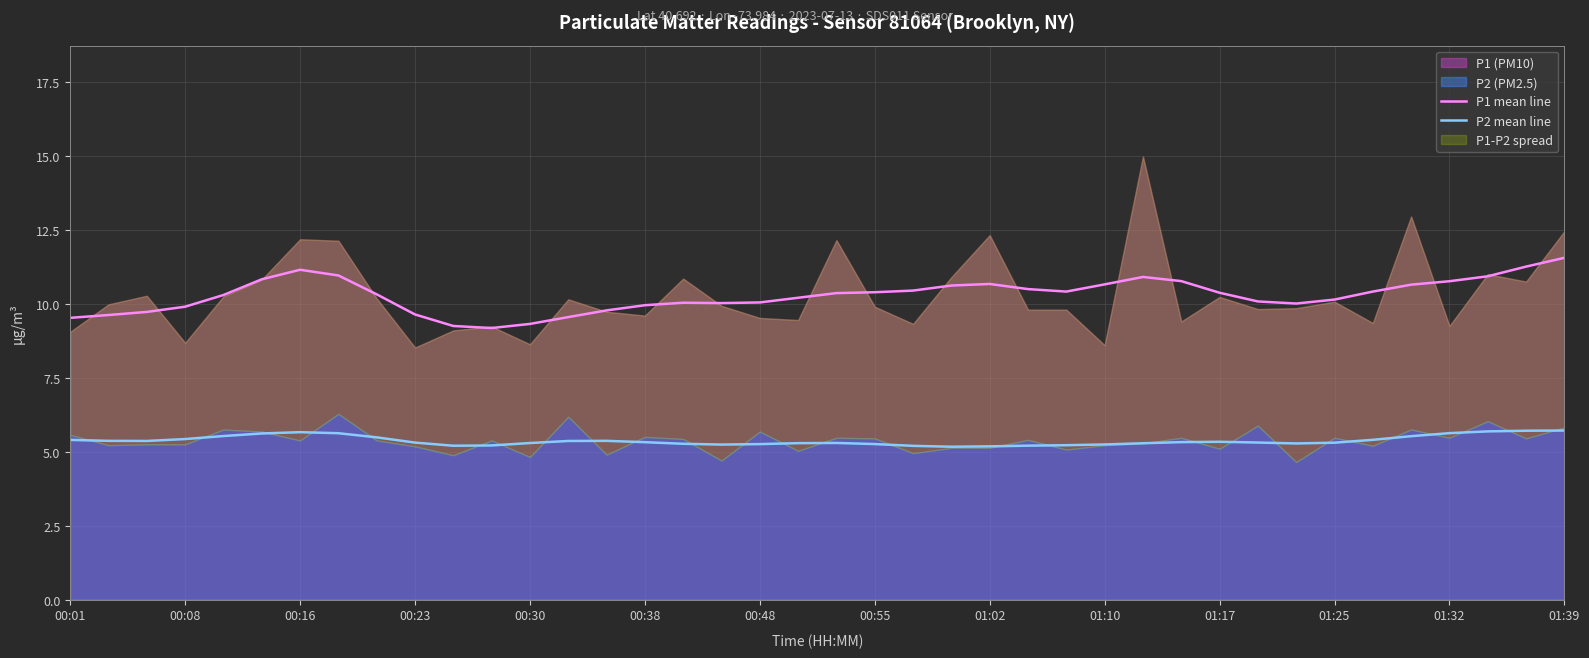

The P2 mean line series shows 7.6 at 00:16. True or false?

False